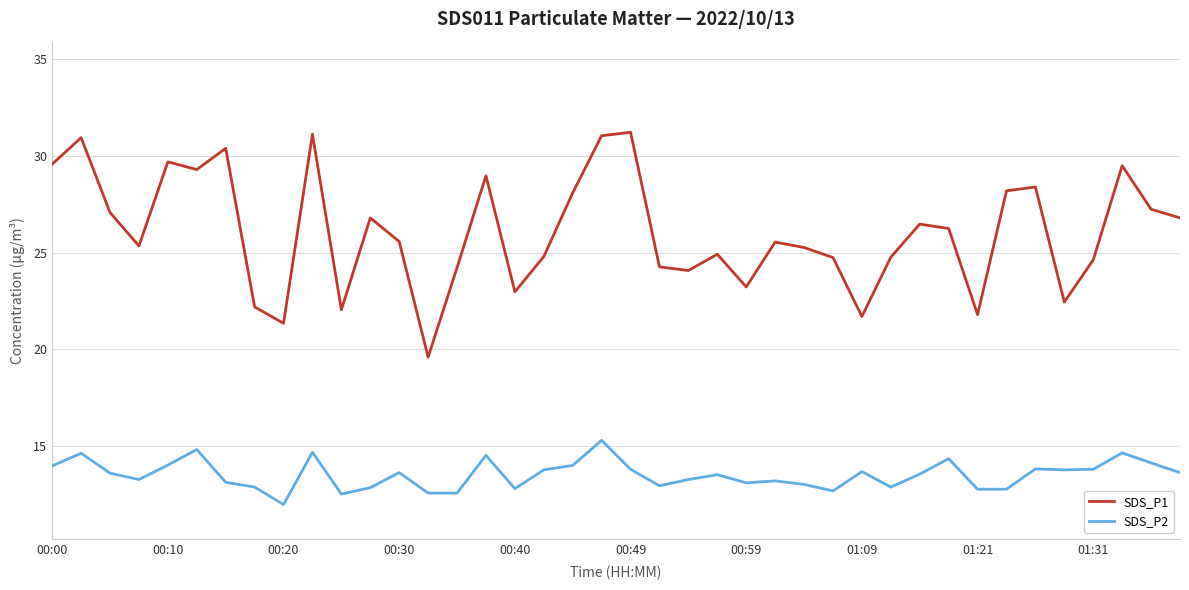

Does the chart have visible grid lines?

Yes